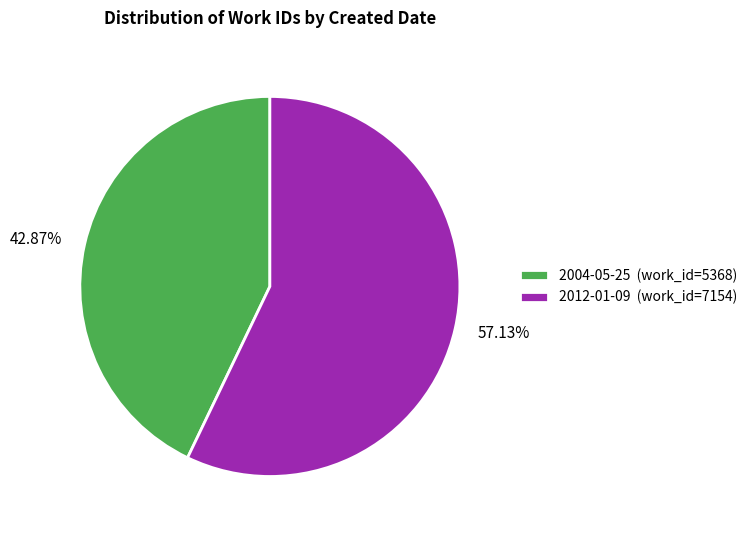

To the nearest percent, what portion does 2012-01-09 represent?

57%